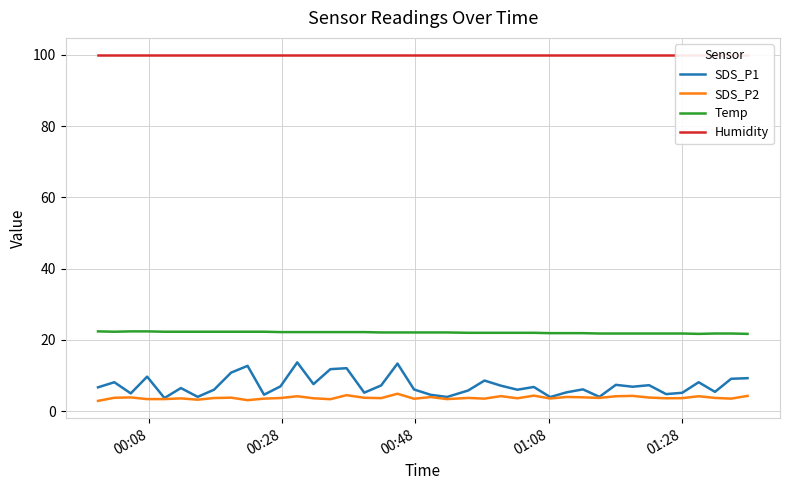

What is the maximum value for SDS_P2?

4.9